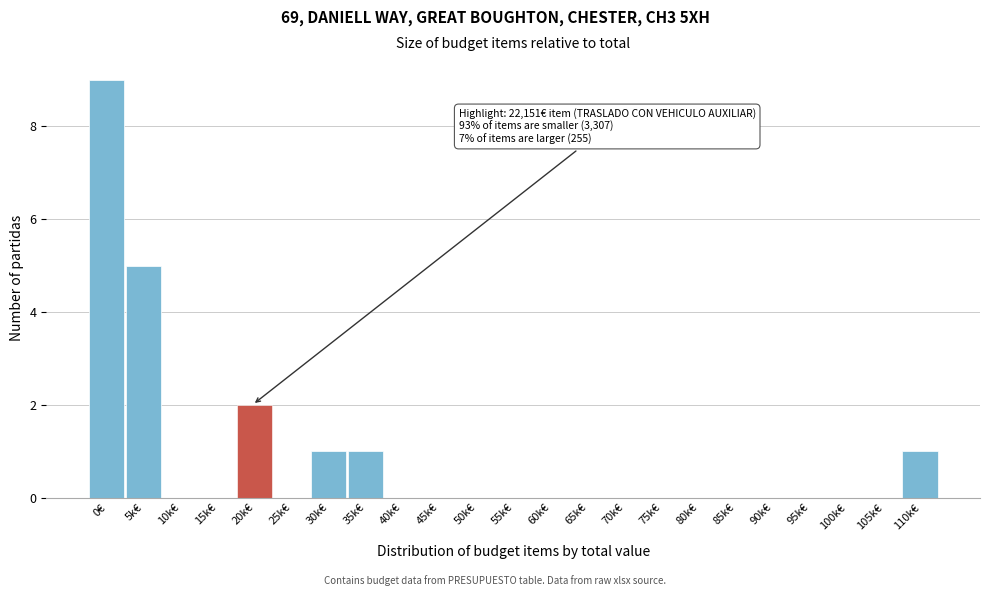

Reading left to right, transcribe all the data shown in this chart.

0€=9	5k€=5	10k€=0	15k€=0	20k€=2	25k€=0	30k€=1	35k€=1	40k€=0	45k€=0	50k€=0	55k€=0	60k€=0	65k€=0	70k€=0	75k€=0	80k€=0	85k€=0	90k€=0	95k€=0	100k€=0	105k€=0	110k€=1